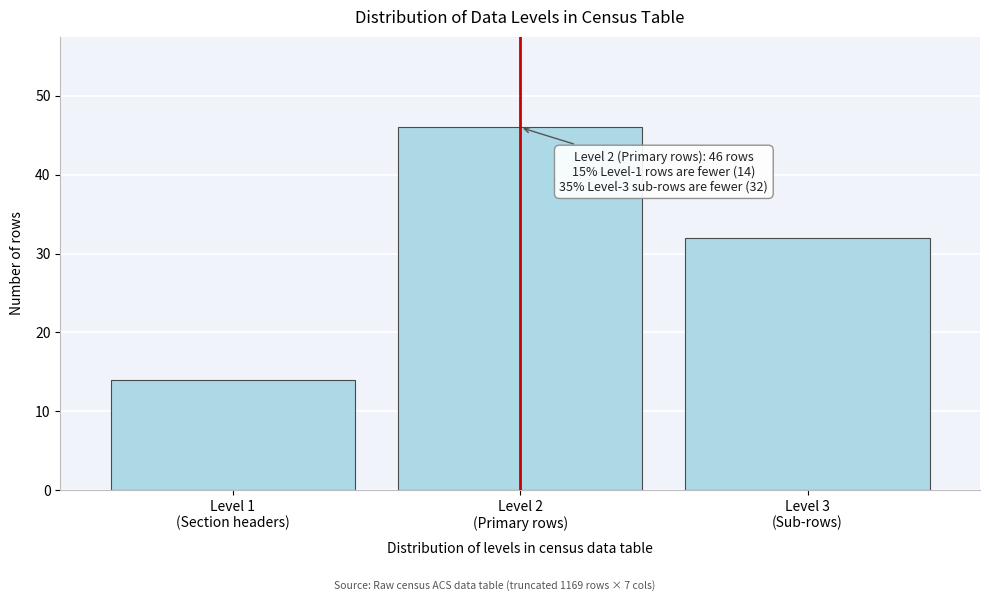

Reading left to right, what are all the values shown in this chart?

14	46	32